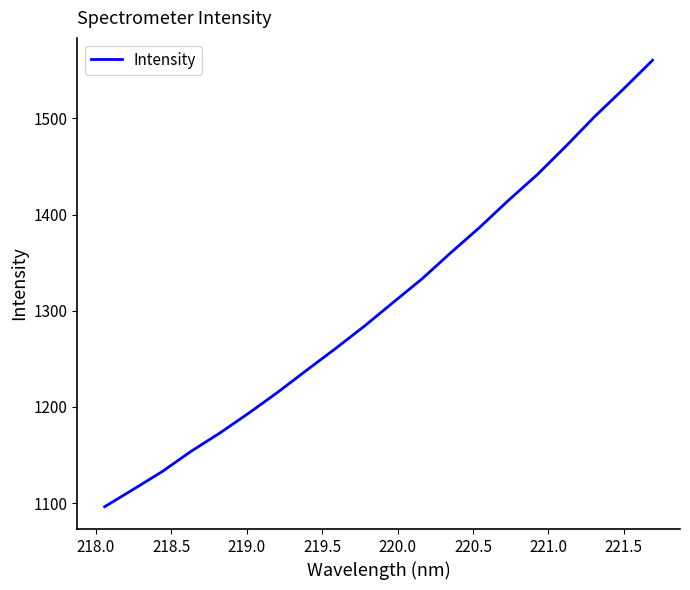

What is the maximum value shown in the chart?

1560.6